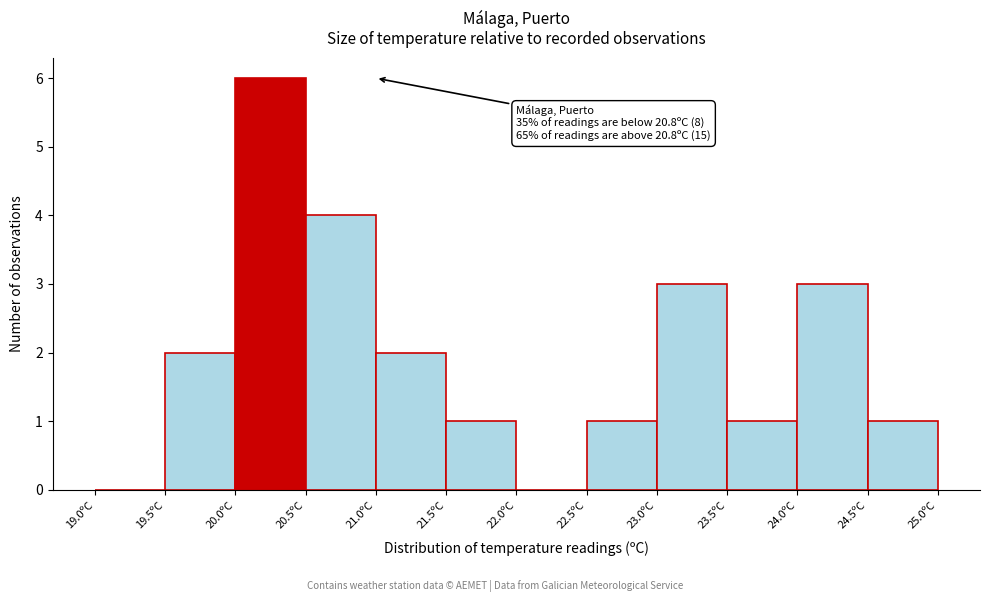

Over which range of the x-axis is the bar tallest?

20.0 to 20.5